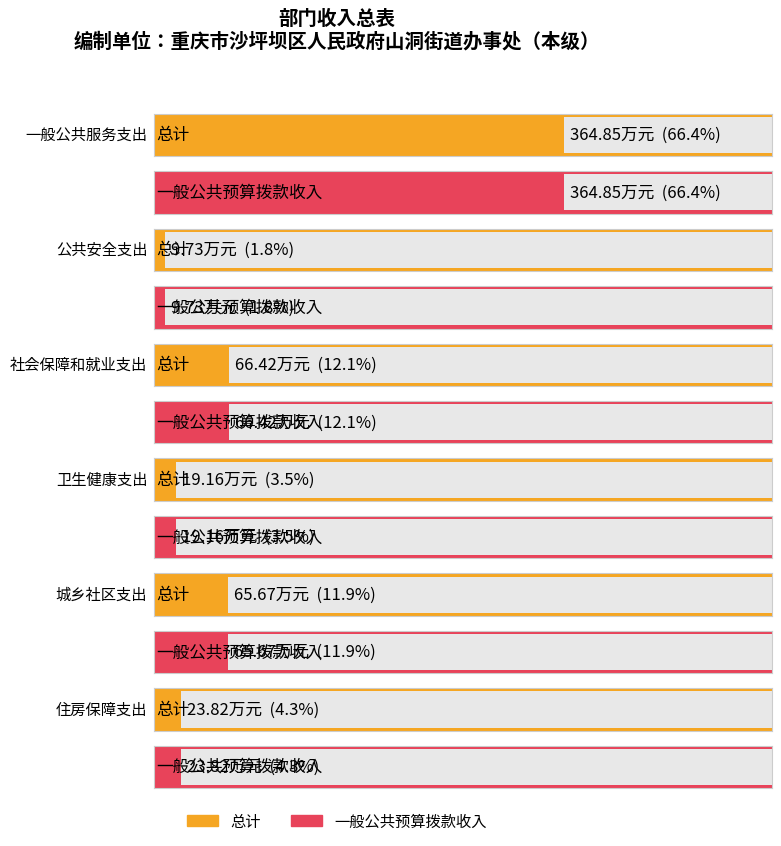

Rank the series at 一般公共服务支出 from highest to lowest value.

总计, 一般公共预算拨款收入